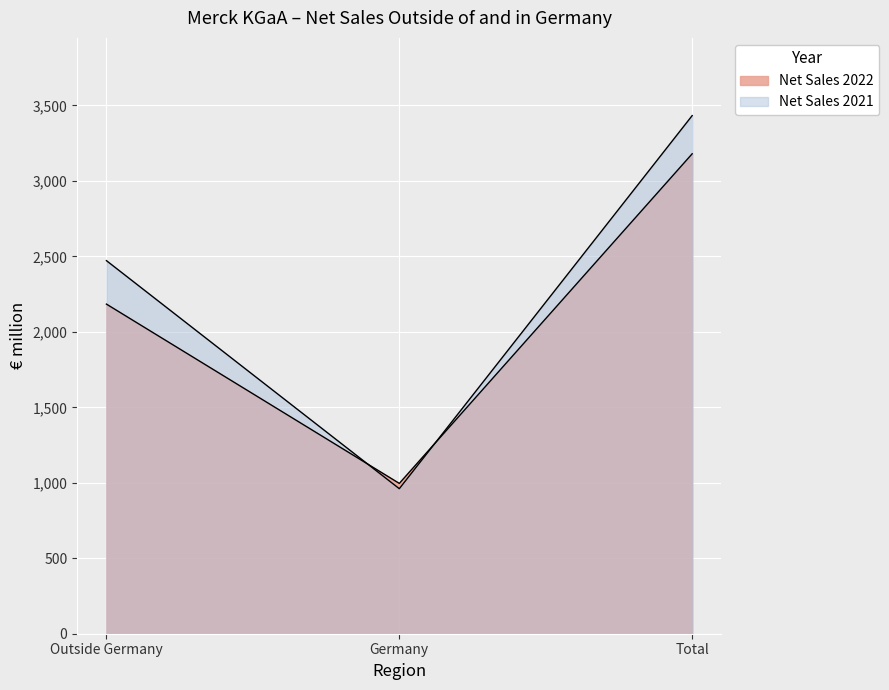

What is the label of the 1st point from the left?

Outside Germany